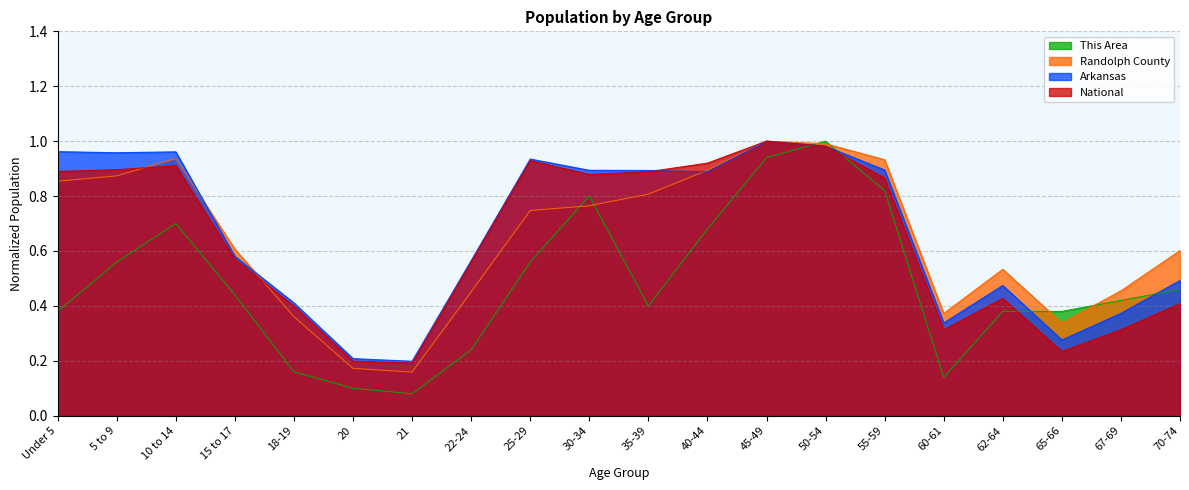

What is the label of the 2nd point from the right?

67-69